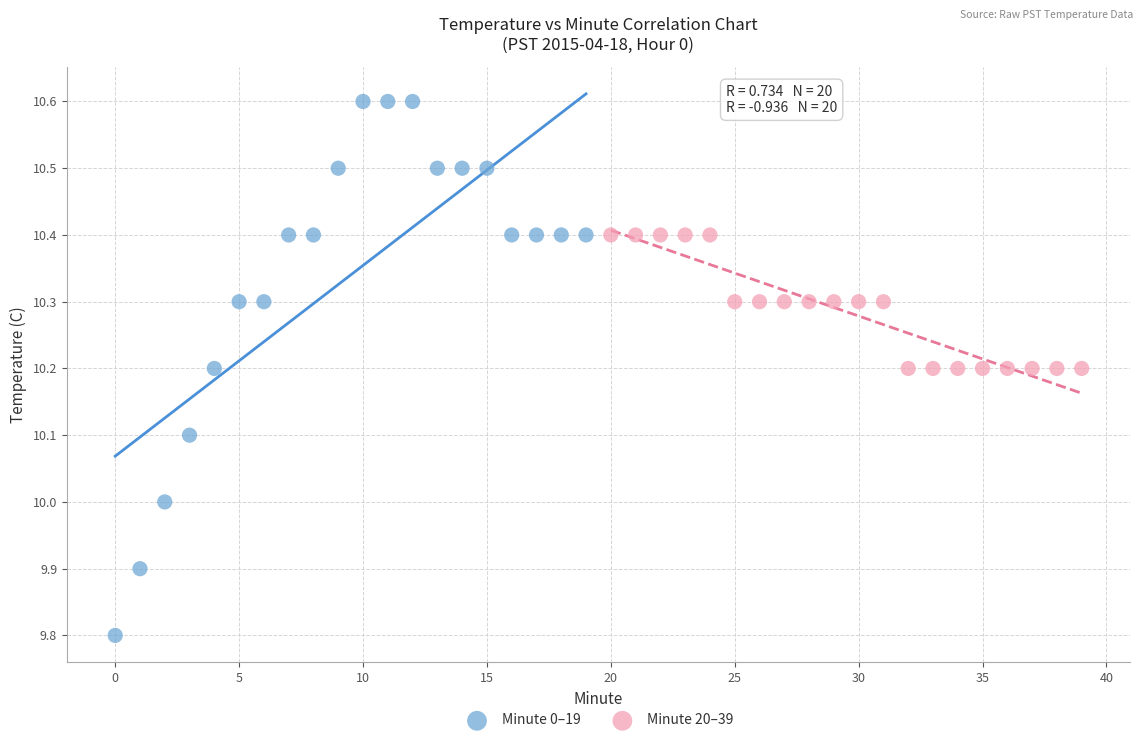

What are all the series names shown in the legend?

Minute 0–19, Minute 20–39